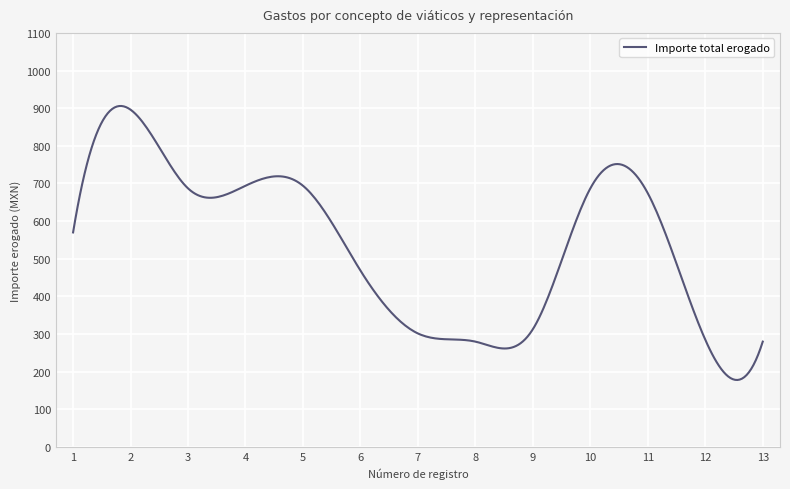

What is the minimum value shown in the chart?

178.1